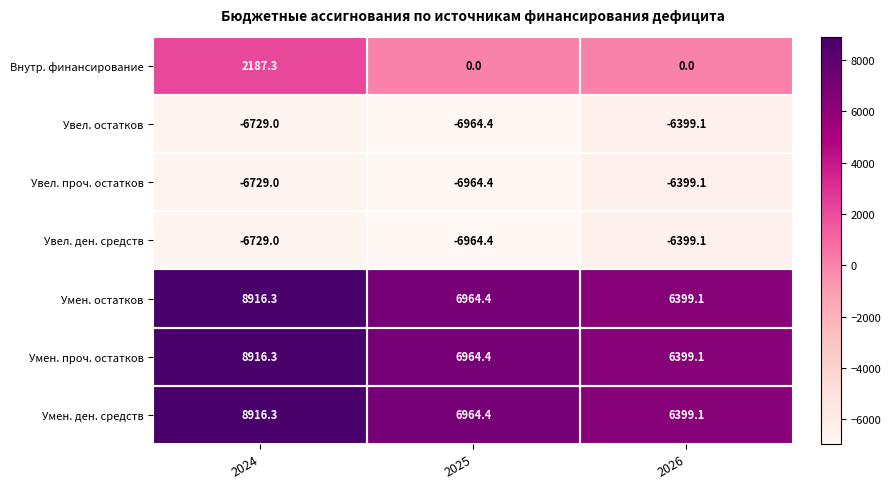

What is the difference between the Увел. ден. средств values at 2025 and 2026?

565.3